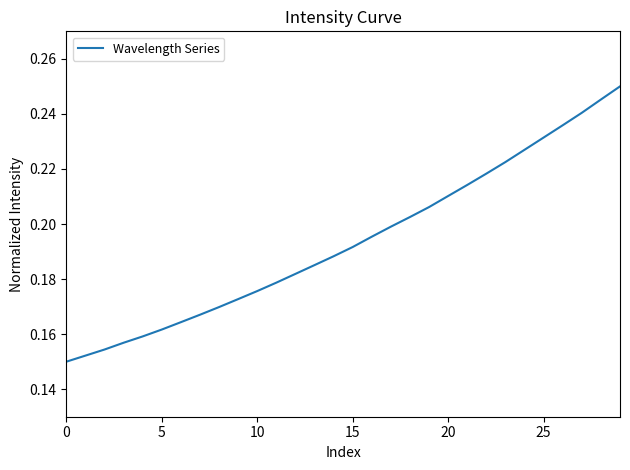

Is this an area chart (filled region under the line)?

No